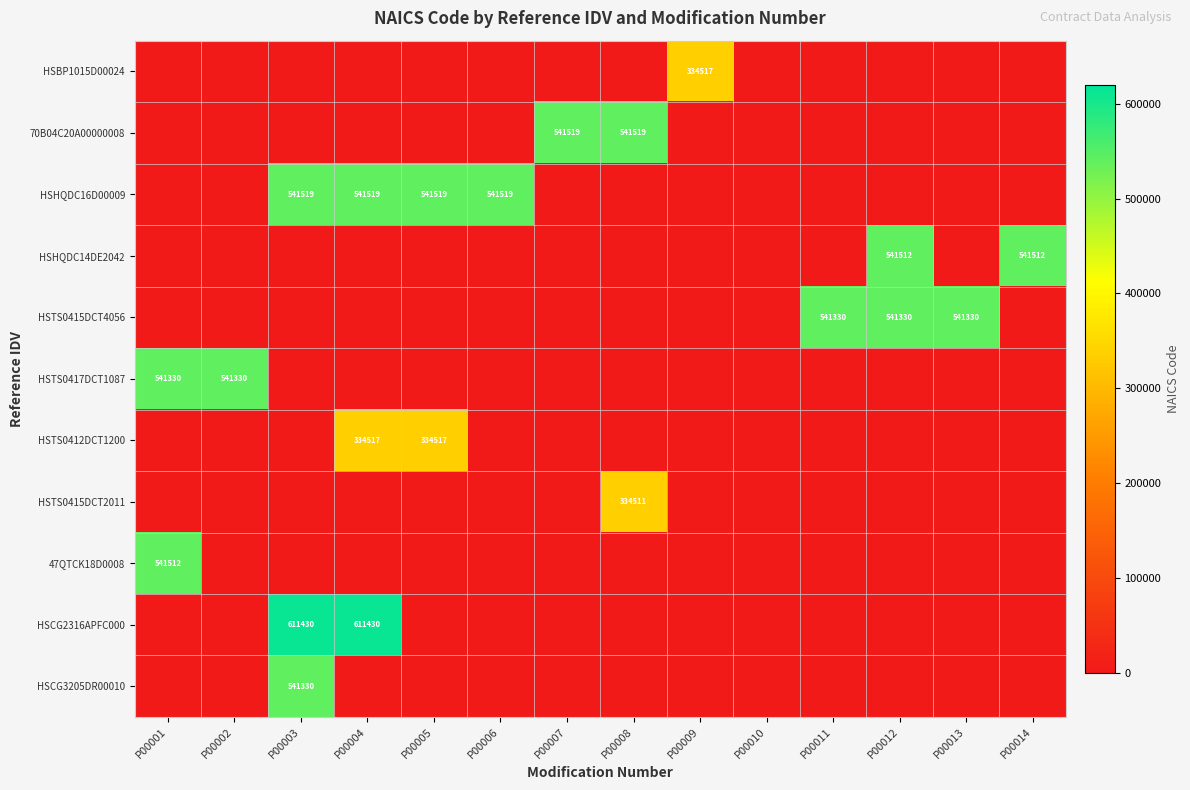

True or false: 70B04C20A00000008 has a value of 733996 at P00007.

False